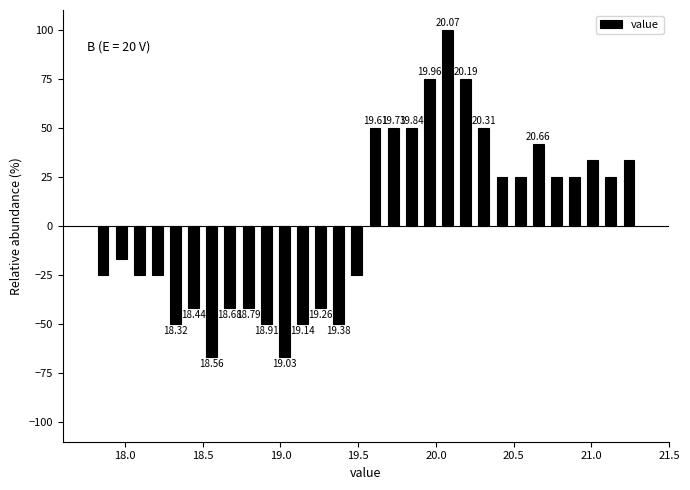

Around what value on the x-axis is the tallest bar? Give the approximate position of its centre, as read against the axis.

20.10